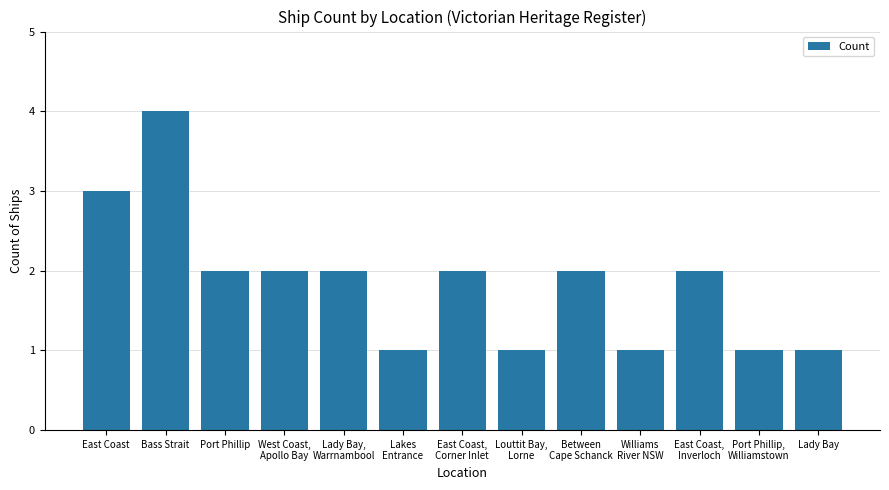

The chart shows a value of 2 at Port Phillip. True or false?

True